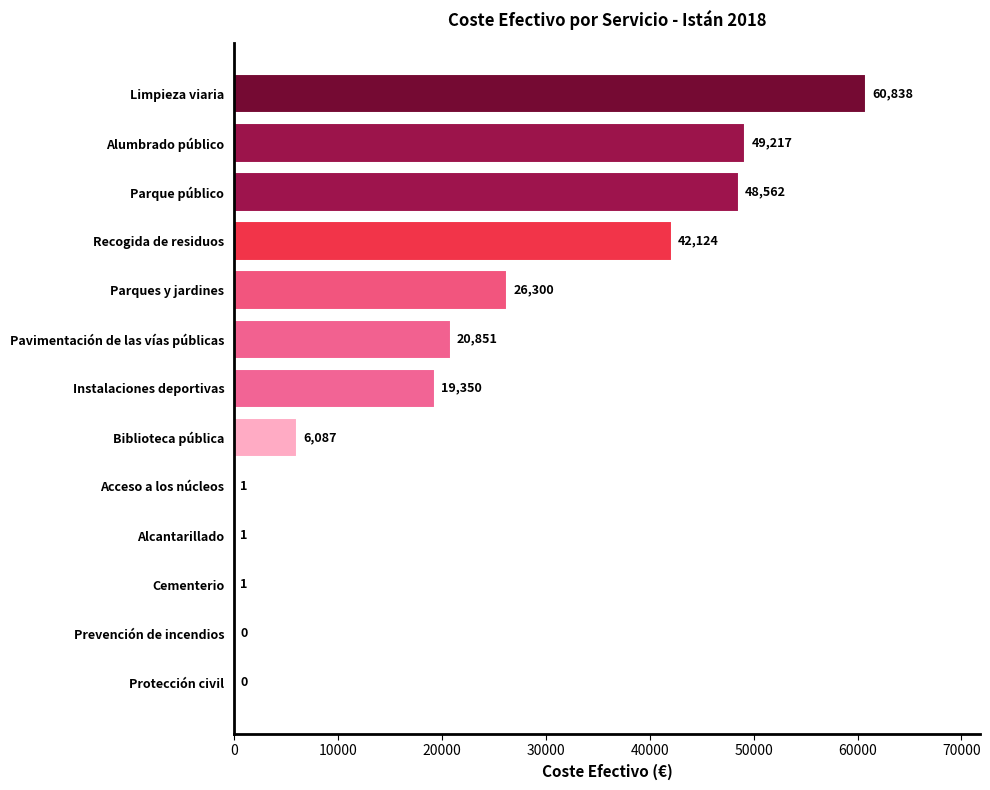

Approximately how many times larger is the value at Limpieza viaria compared to Parque público?

1.3